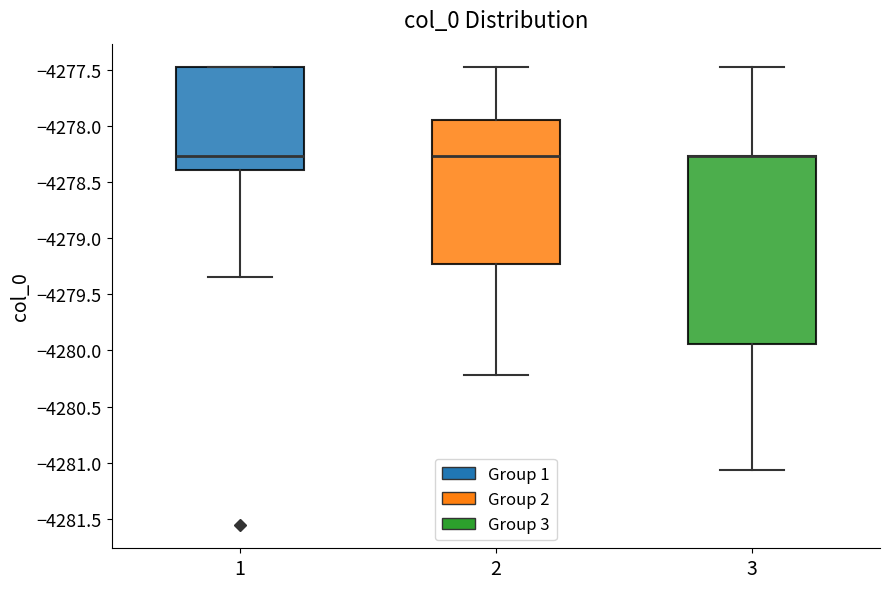

Where is the upper edge of the box at x = 3 on the y-axis? The values are not printed on the chart, so give them approximately, as read against the axis.

-4278.25